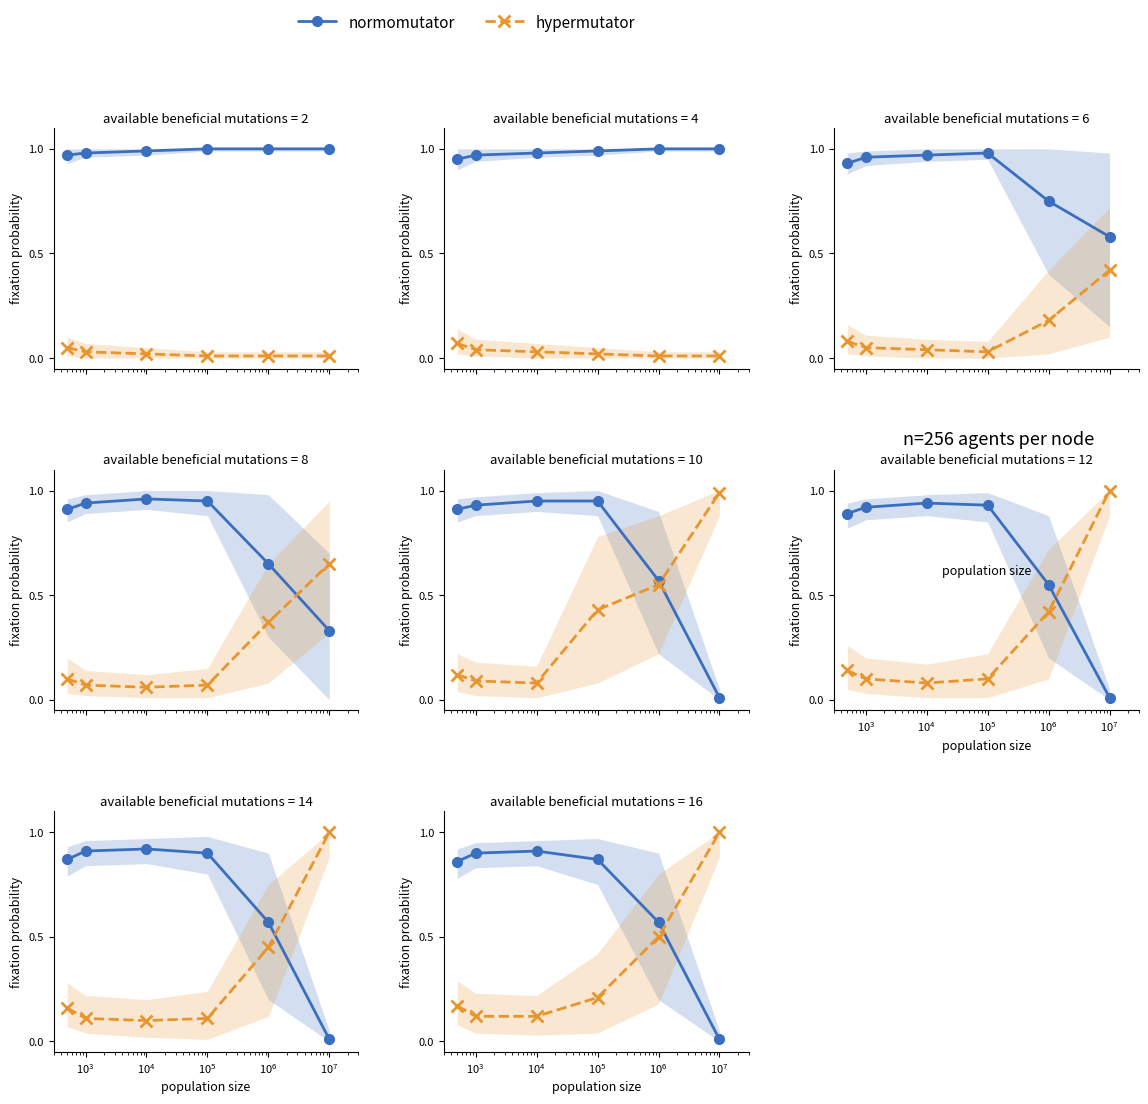

True or false: hypermutator has more than 1 points higher than both neighbors.

False